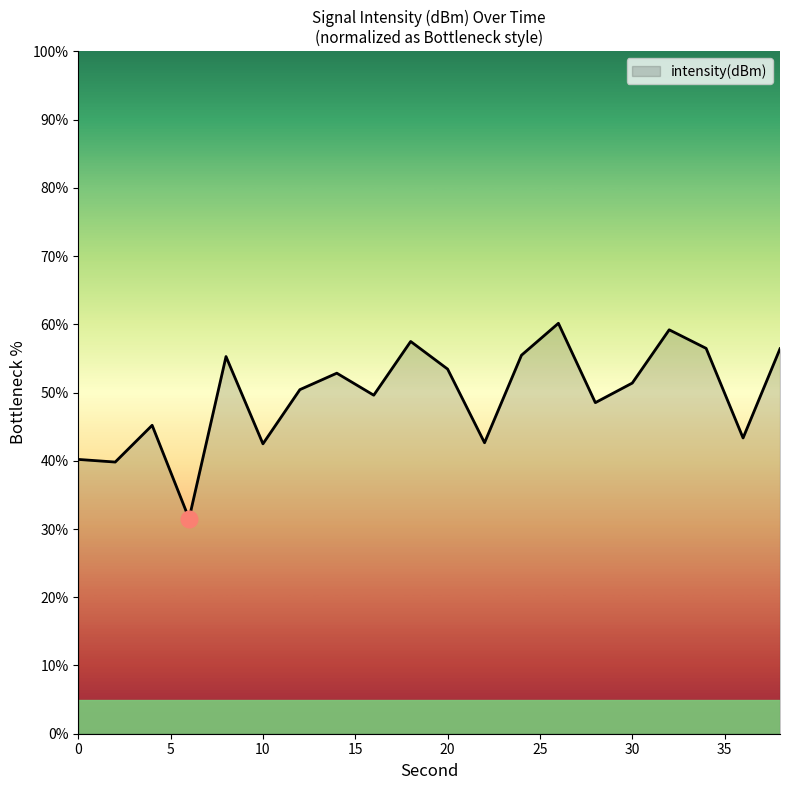

What is the smallest value displayed?

31.5